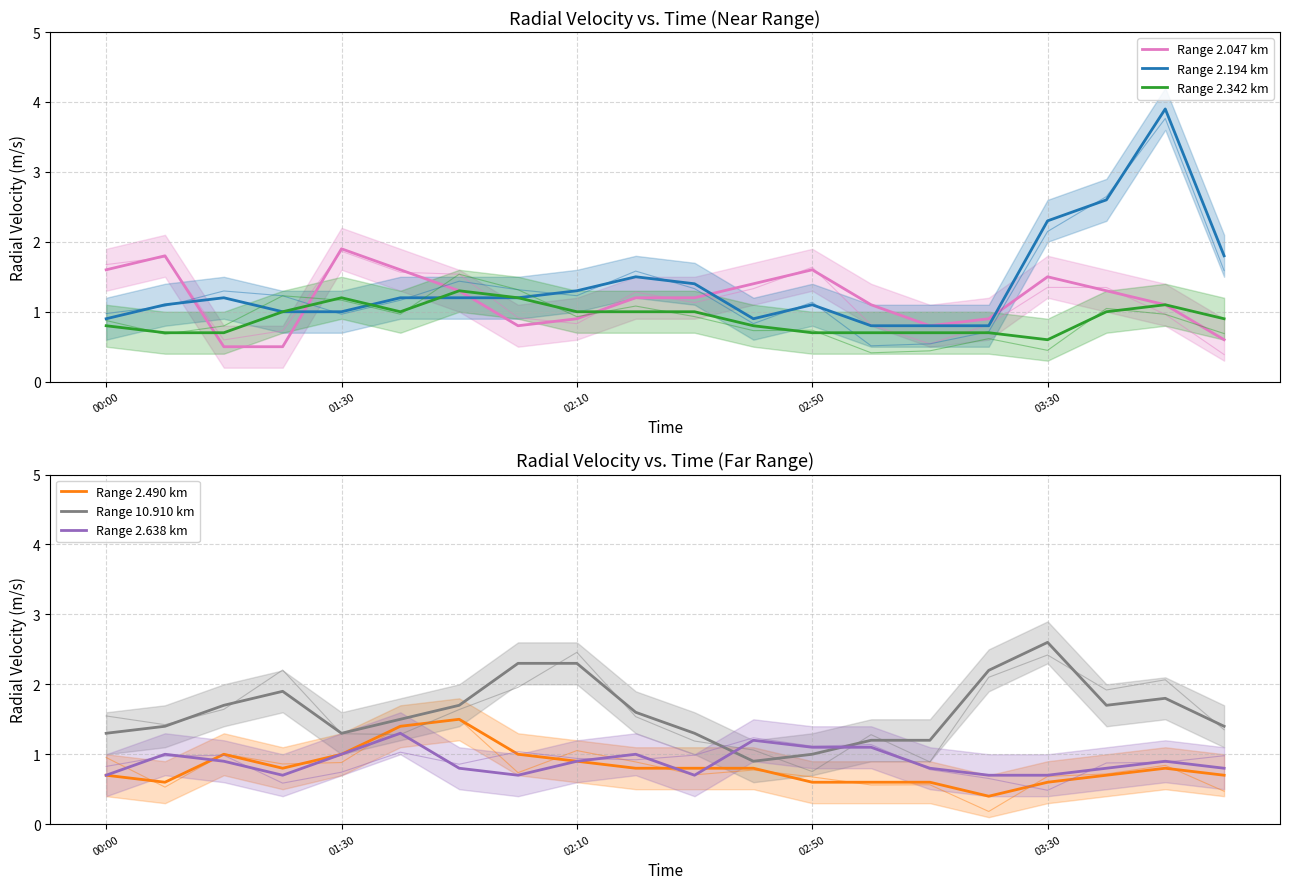

What is the average value of the Range 2.490 km series?

0.8